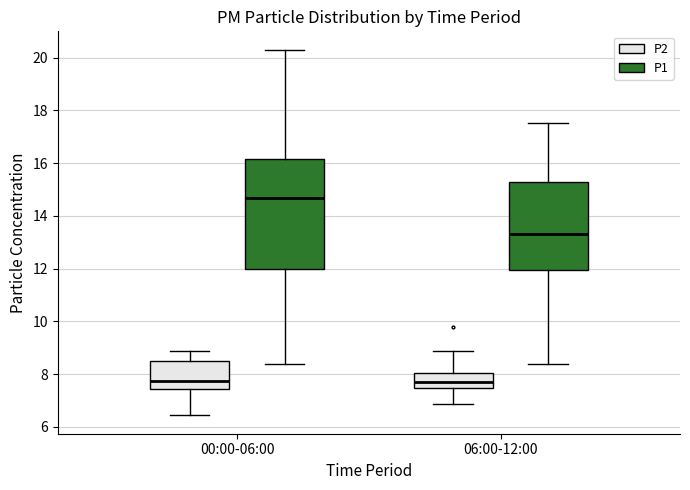

Where does the lower whisker of the box for 06:00-12:00 (P1) end on the y-axis? The values are not printed on the chart, so give them approximately, as read against the axis.

8.4